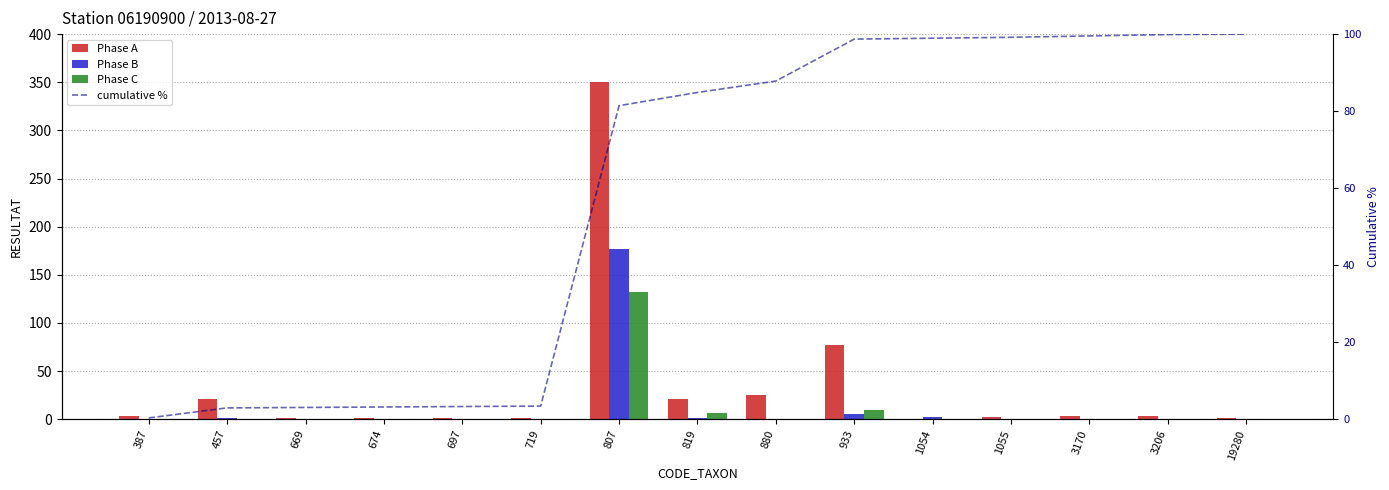

Count the number of categories in the chart.

15